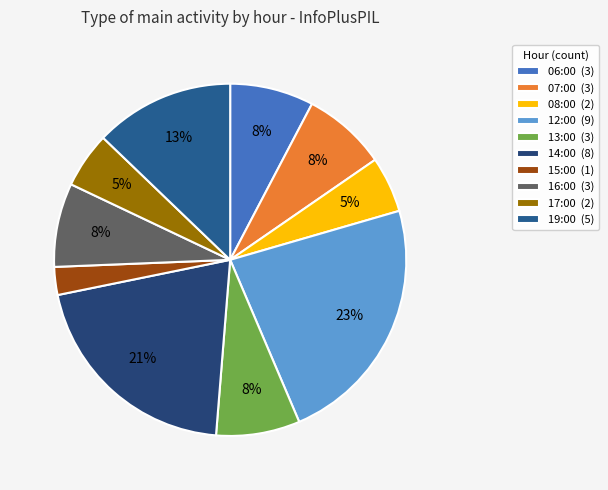

True or false: 19:00 accounts for 1% of the total.

False